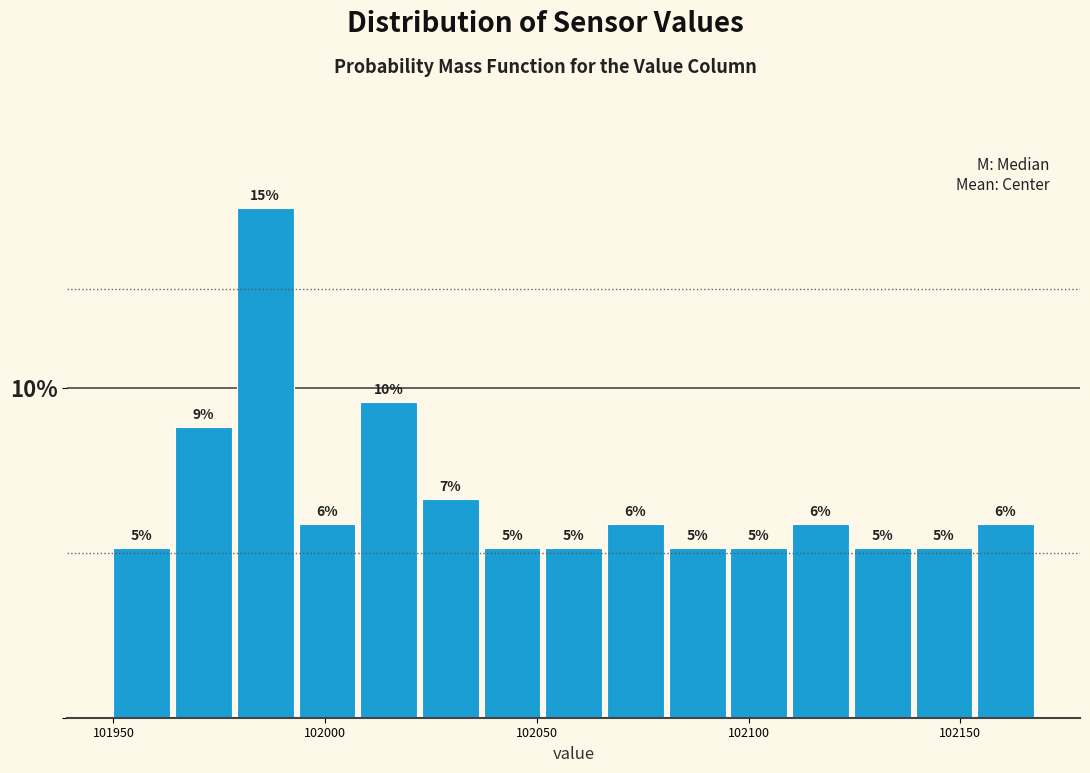

Around what value on the x-axis is the tallest bar? Give the approximate position of its centre, as read against the axis.

101985